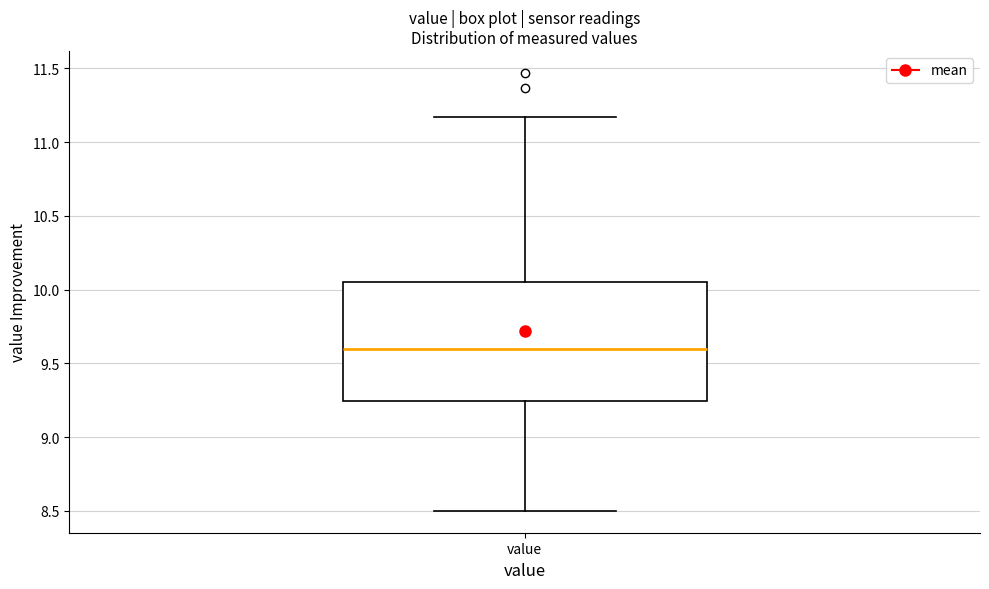

Transcribe this box plot: give where the median line is, the range the box spans, and where the two whiskers end, as read against the y-axis. The values are not printed on the chart, so give them approximately, as read against the axis.

median 9.60, box 9.25 to 10.05, whiskers 8.50 to 11.15